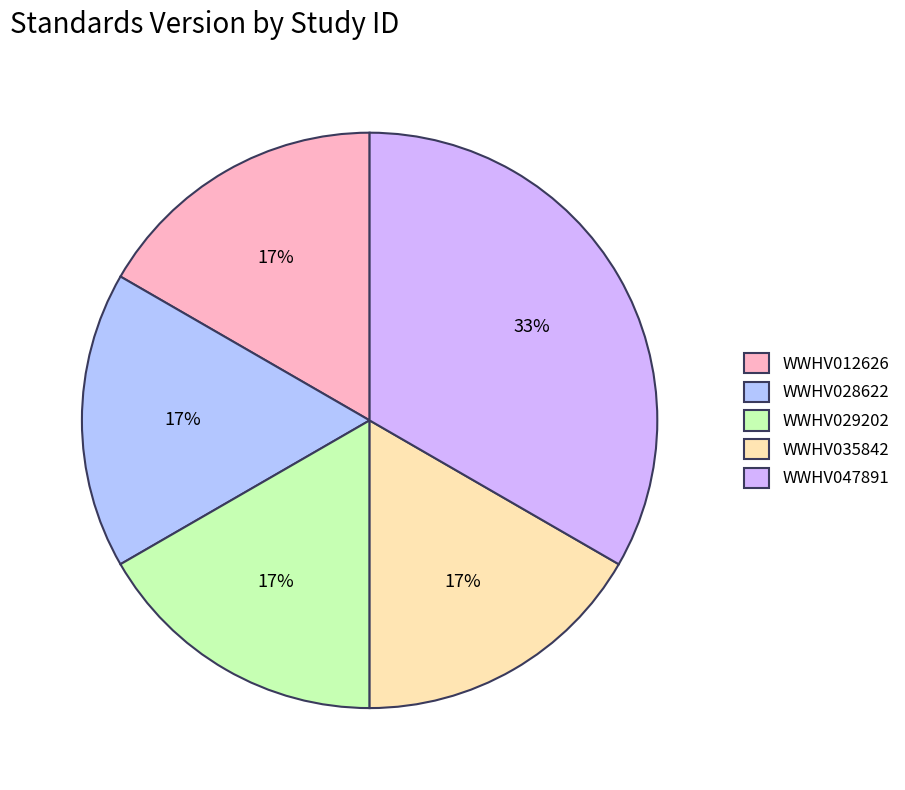

Rank the categories by value from highest to lowest.

WWHV047891, WWHV012626, WWHV028622, WWHV029202, WWHV035842